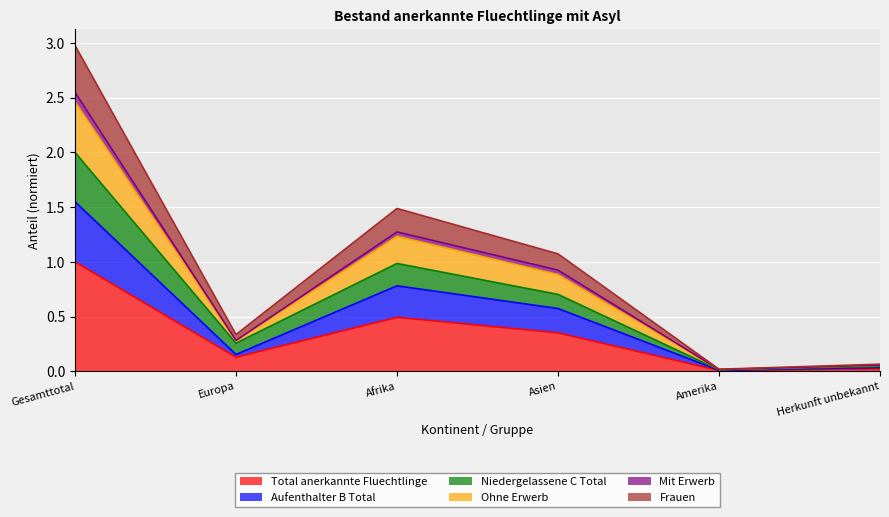

At which label does Aufenthalter B Total reach its peak?

Gesamttotal